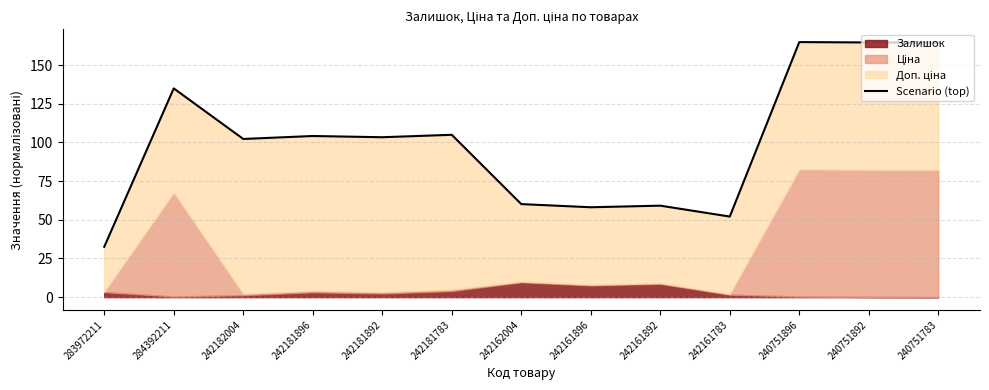

What is the average value?

100.4